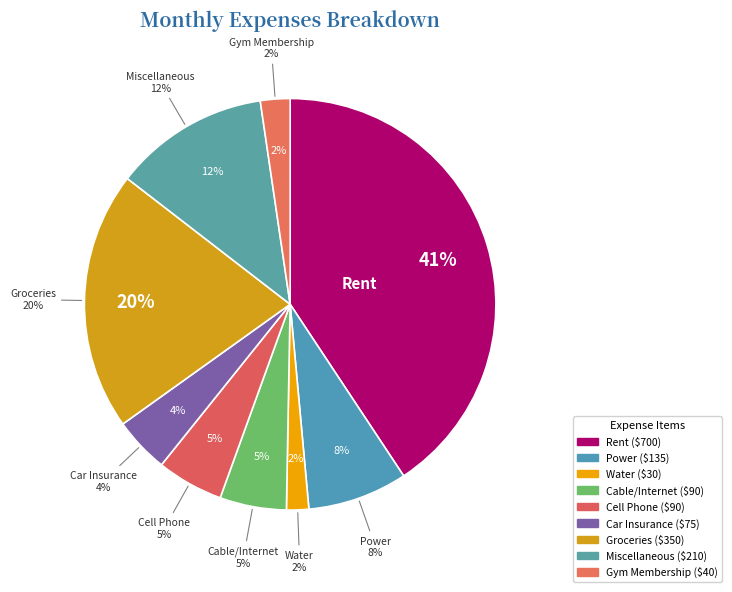

To the nearest percent, what is the difference between the Miscellaneous and Cell Phone slice percentages?

7%